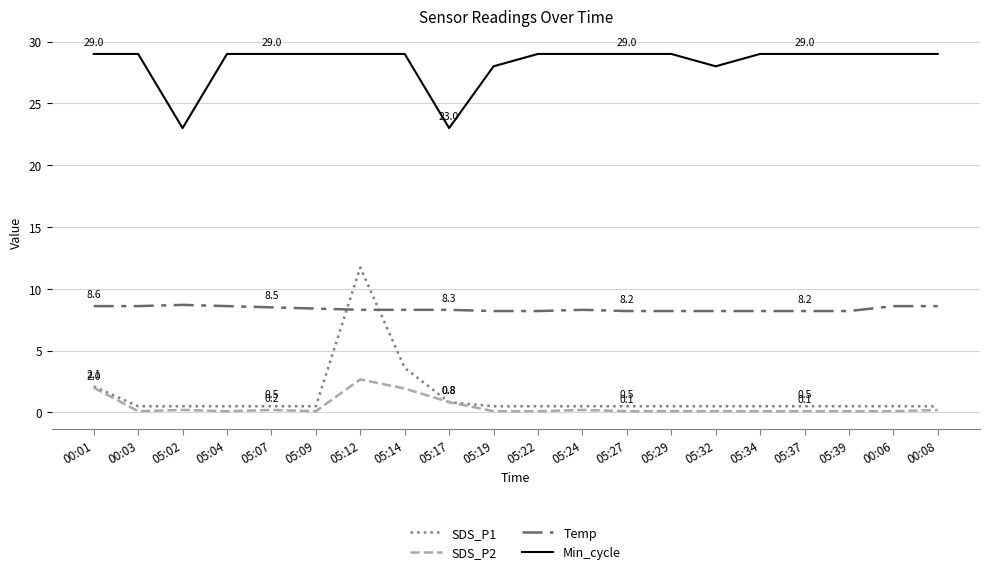

Rank the series by their maximum value, from highest to lowest.

Min_cycle, SDS_P1, Temp, SDS_P2